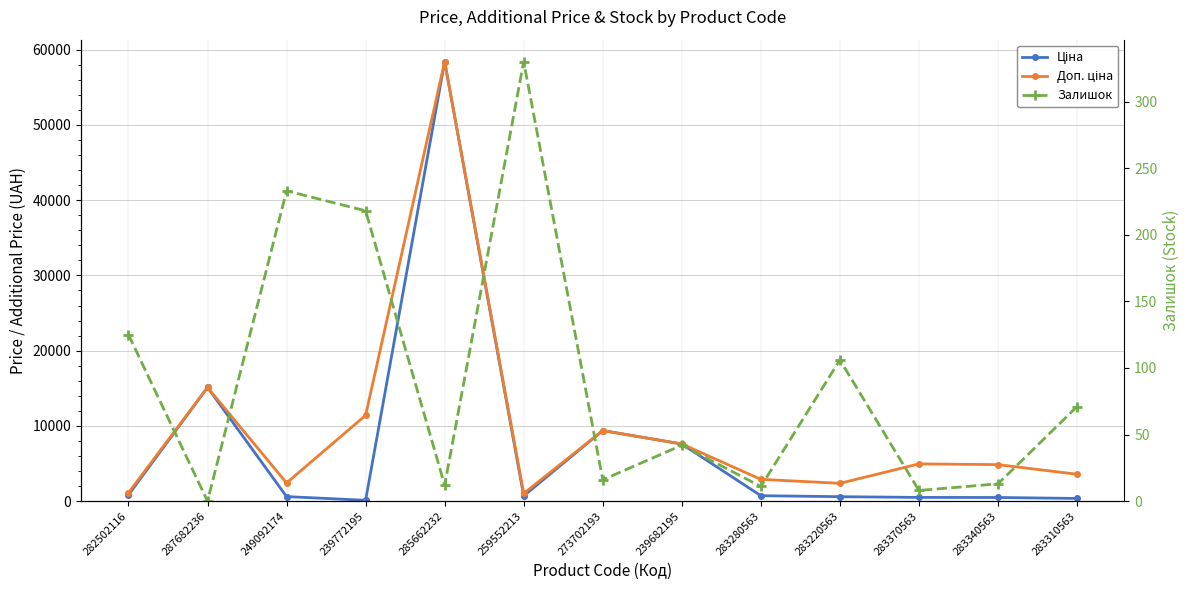

Which series has the widest spread of values?

Ціна